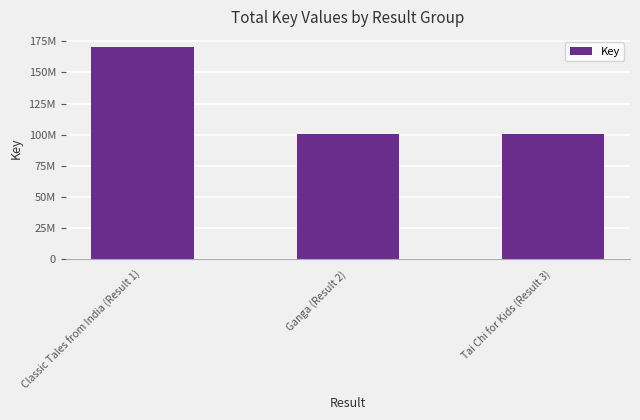

Reading right to left, what are all the values shown in this chart?

100420202	100478805	169927099